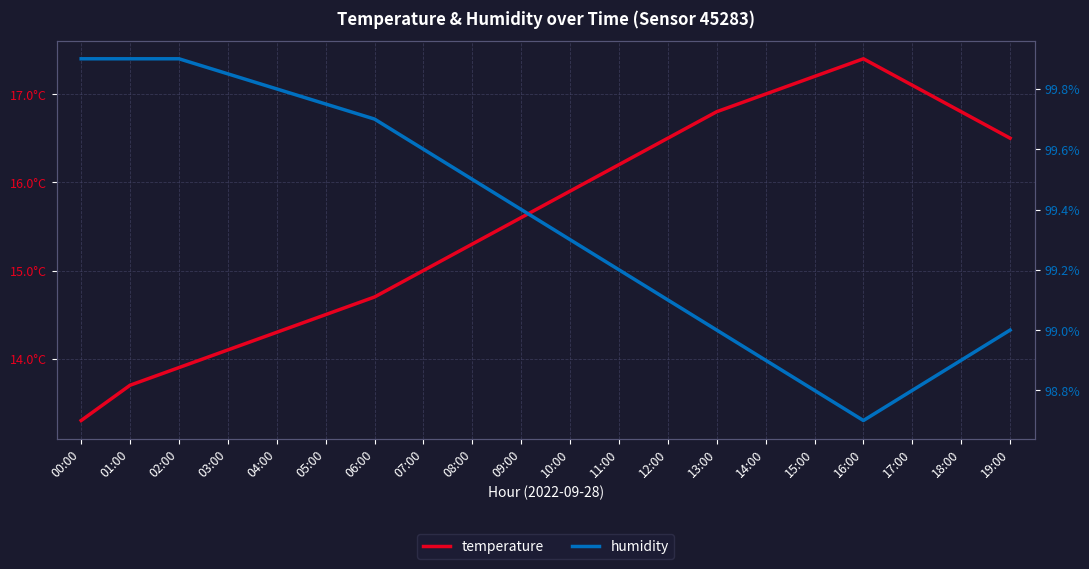

The value of humidity at 10:00 is 22.7. True or false?

False